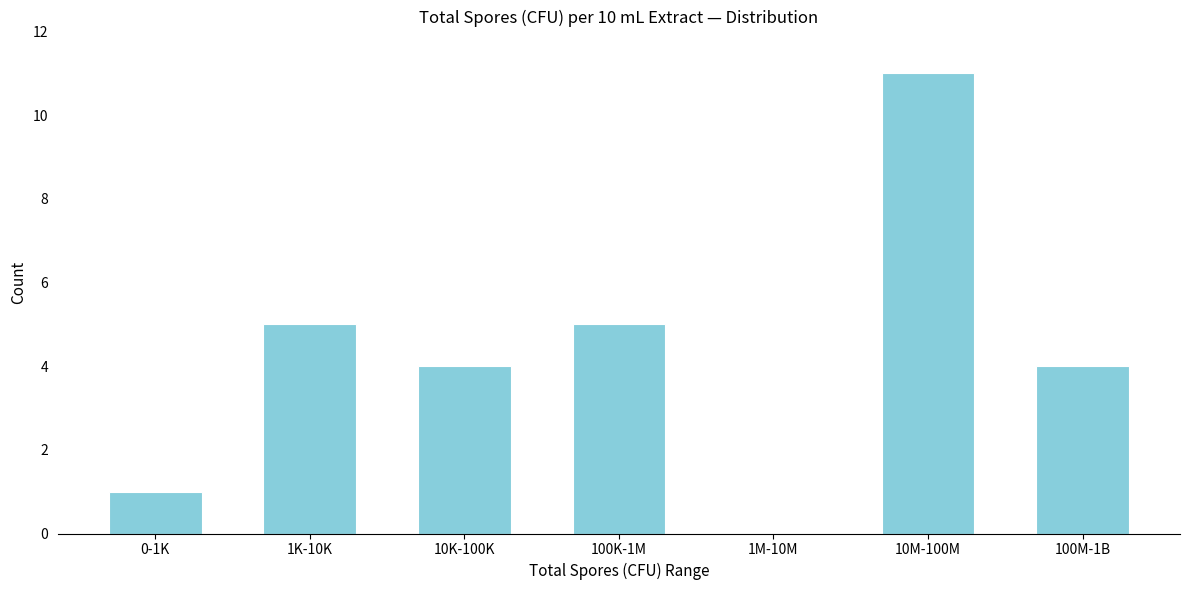

Reading left to right, extract all data points from this chart.

0-1K=1	1K-10K=5	10K-100K=4	100K-1M=5	1M-10M=0	10M-100M=11	100M-1B=4